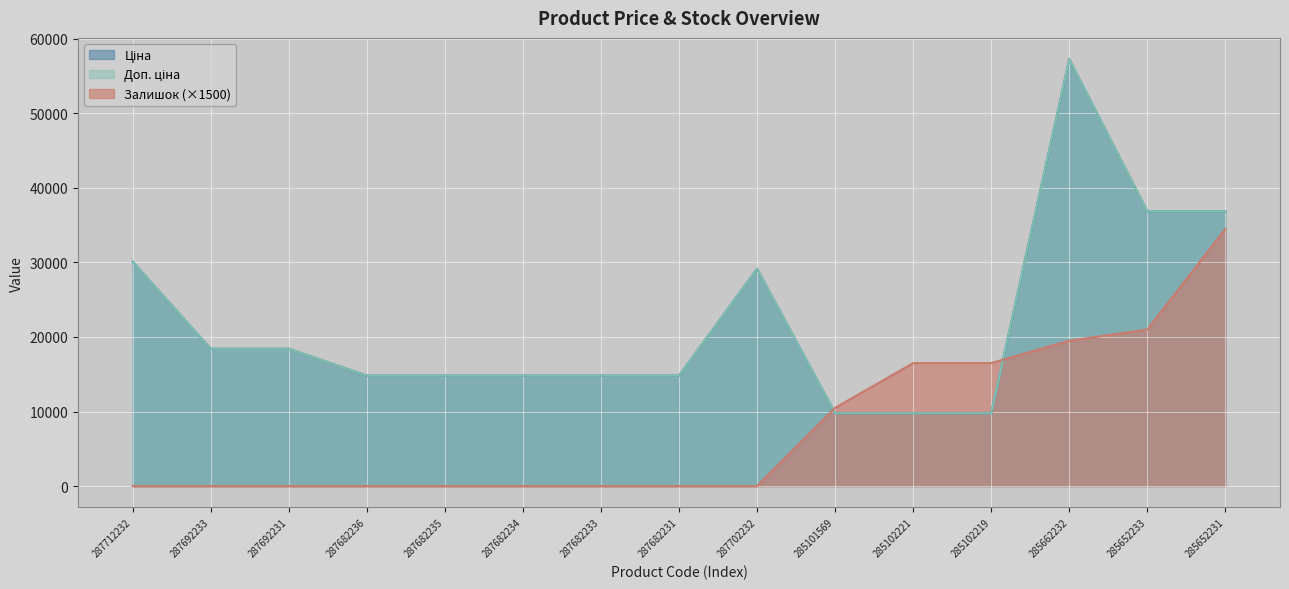

In Ціна, how many points are higher than both neighbors (excluding endpoints)?

2